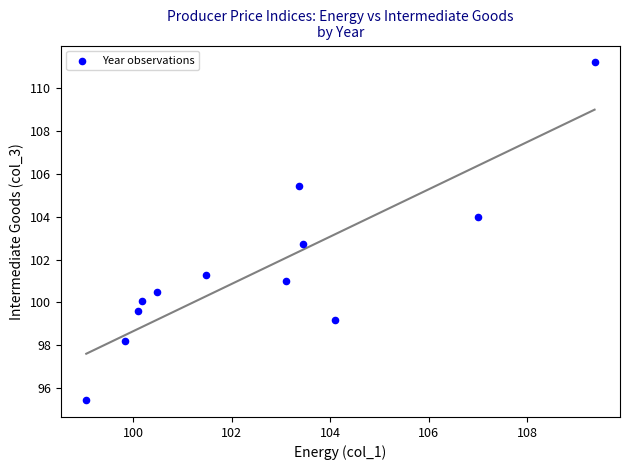

What is the range of Y values (max minus min)?

15.8